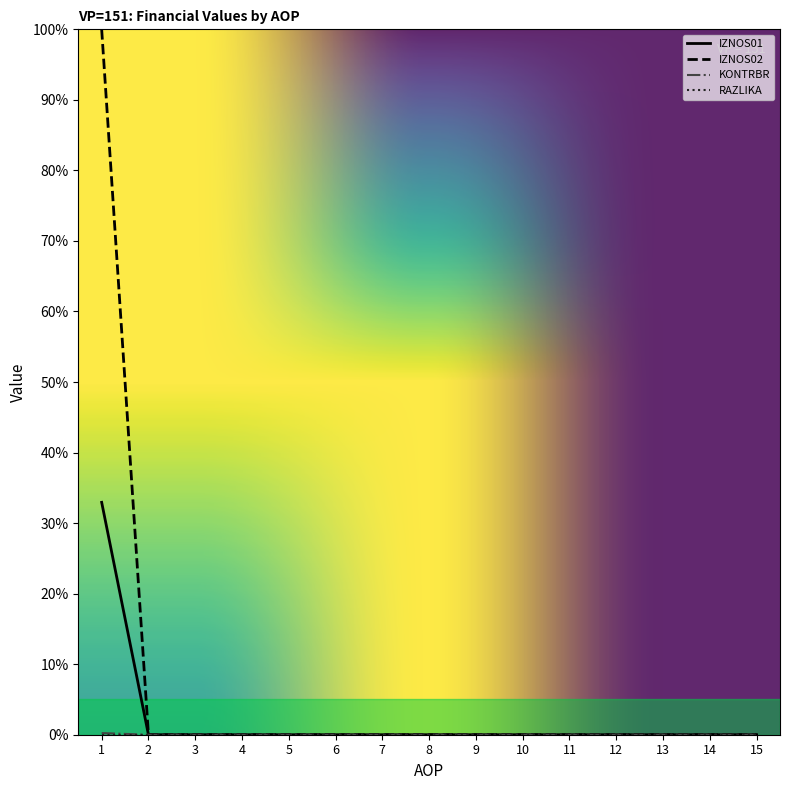

Which series has the largest range (max minus min)?

IZNOS02